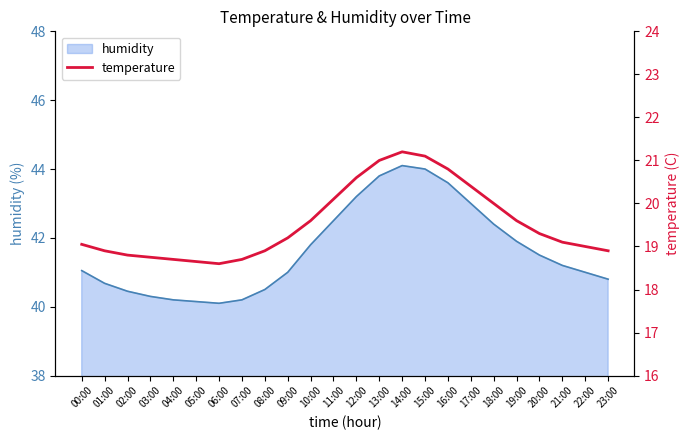

What is the highest value of the humidity series?

44.1